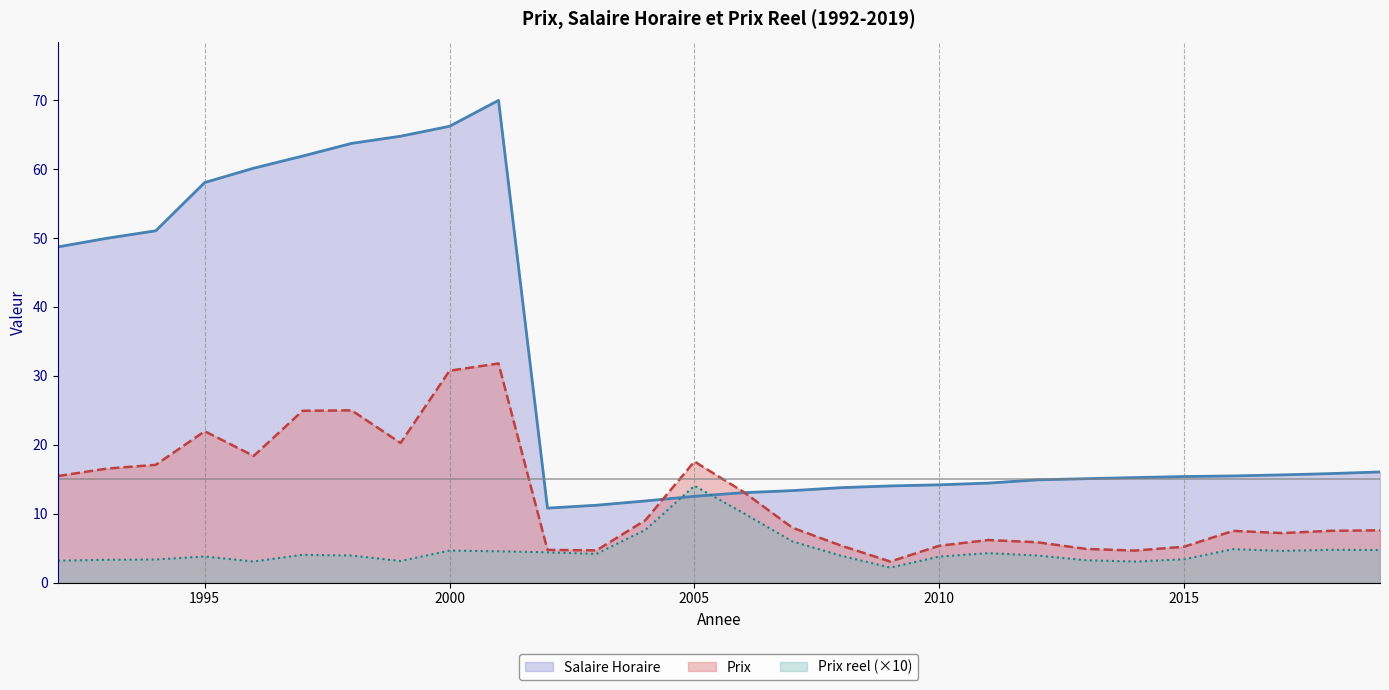

The Prix reel series shows 3.8 at 1995. True or false?

True